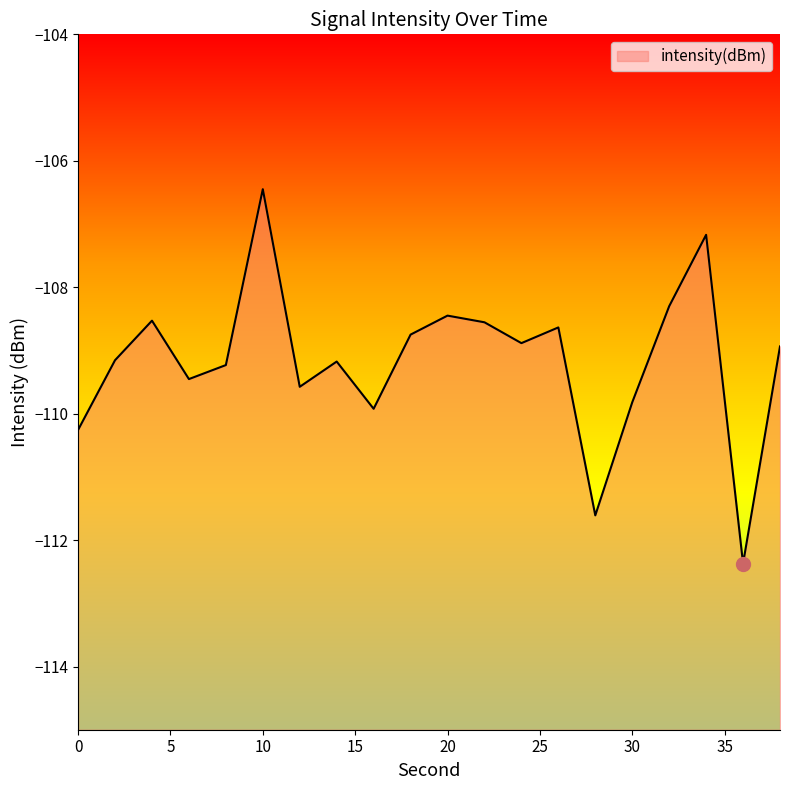

Which has a higher value, 0 or 30?

30